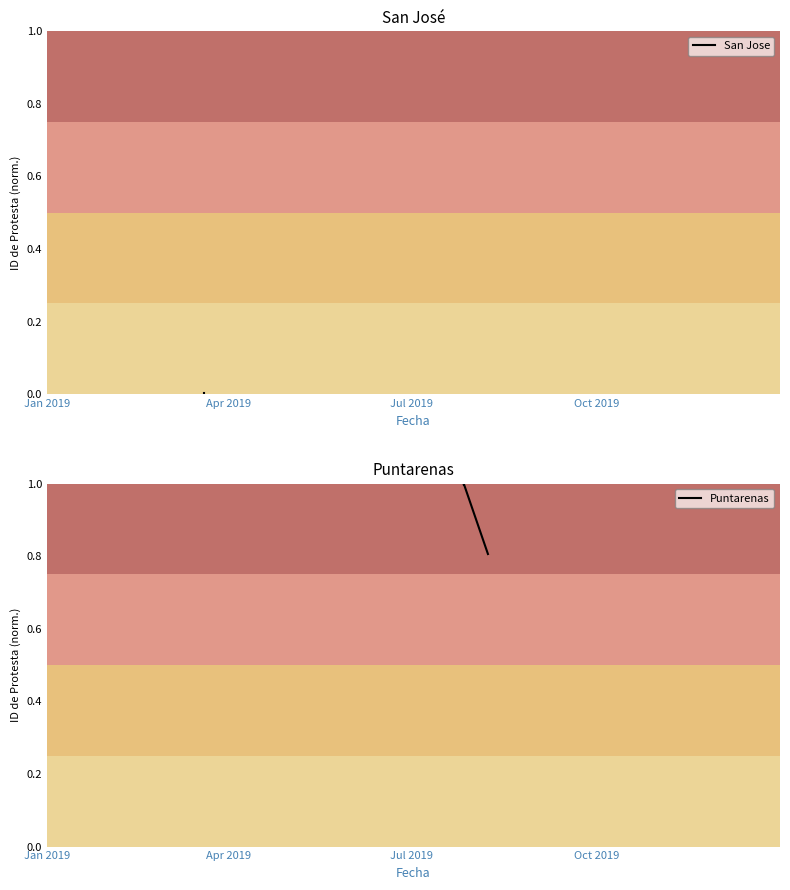

Which has a higher value, Jul 2019 or Jan 2019?

Jul 2019